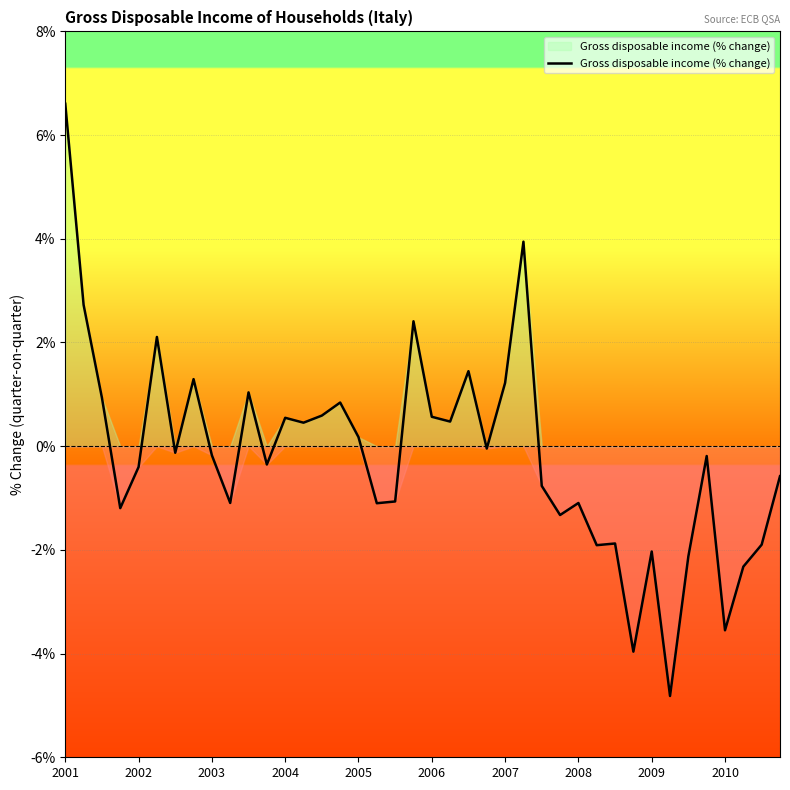

What is the difference between the maximum and minimum values?

11.4